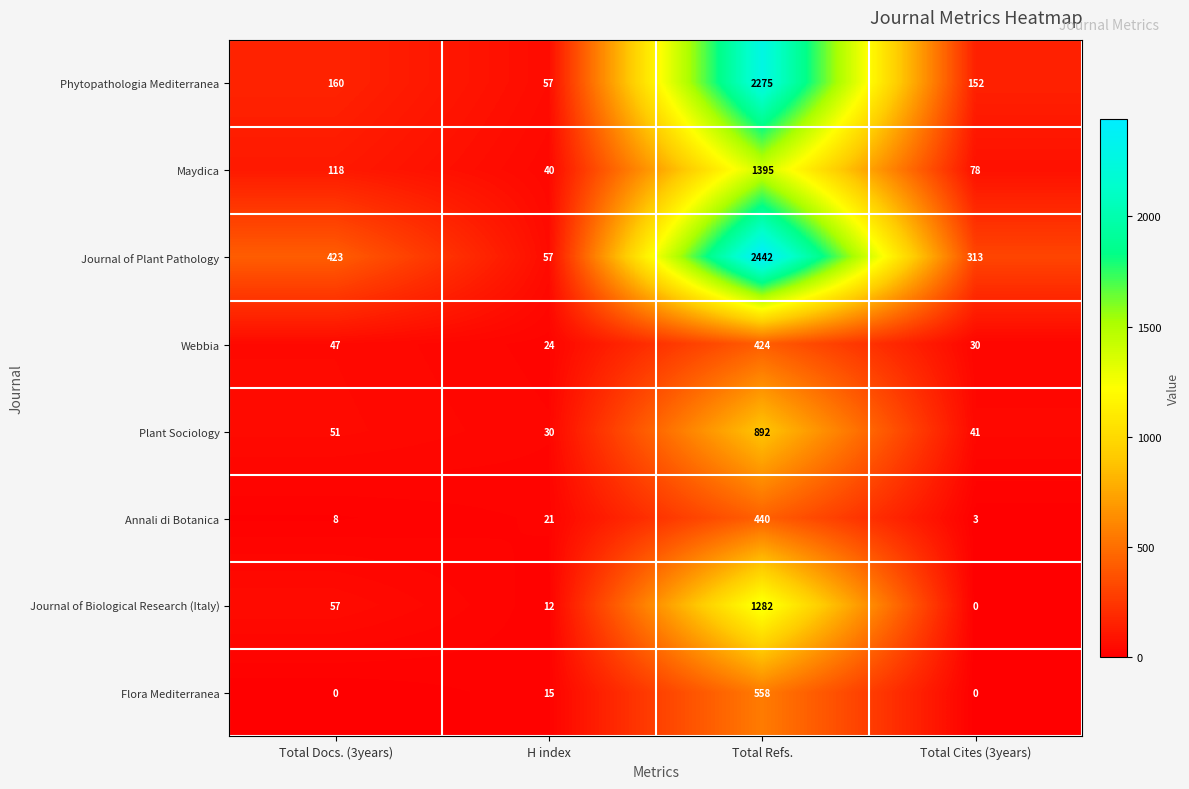

What is the total value across all series at Total Cites (3years)?

617